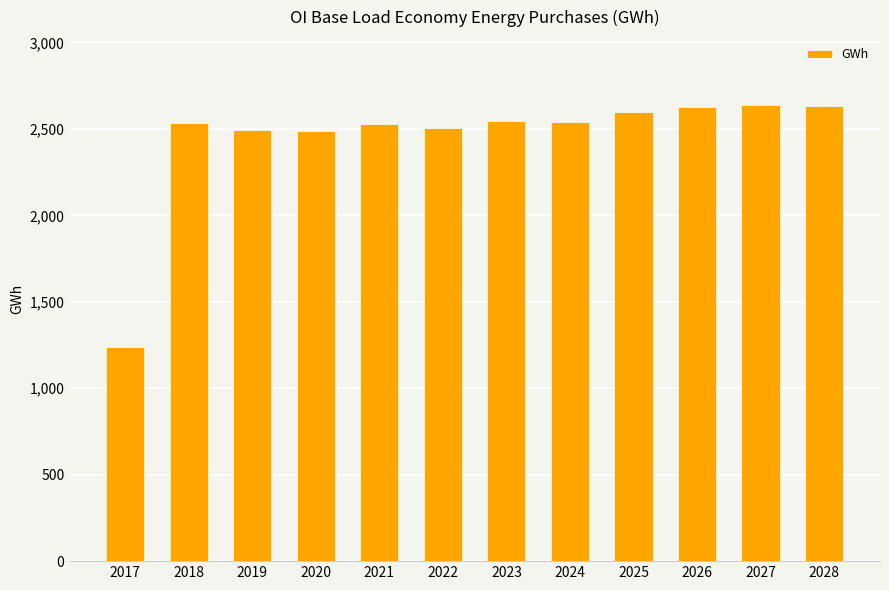

What is the sum of all values?

29377.5